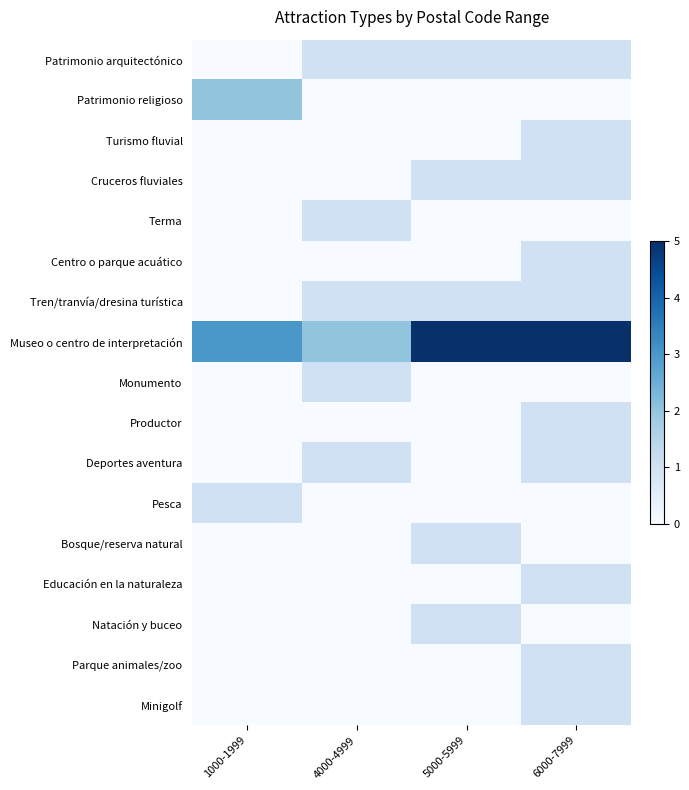

How many Educación en la naturaleza values are between 0 and 1?

4